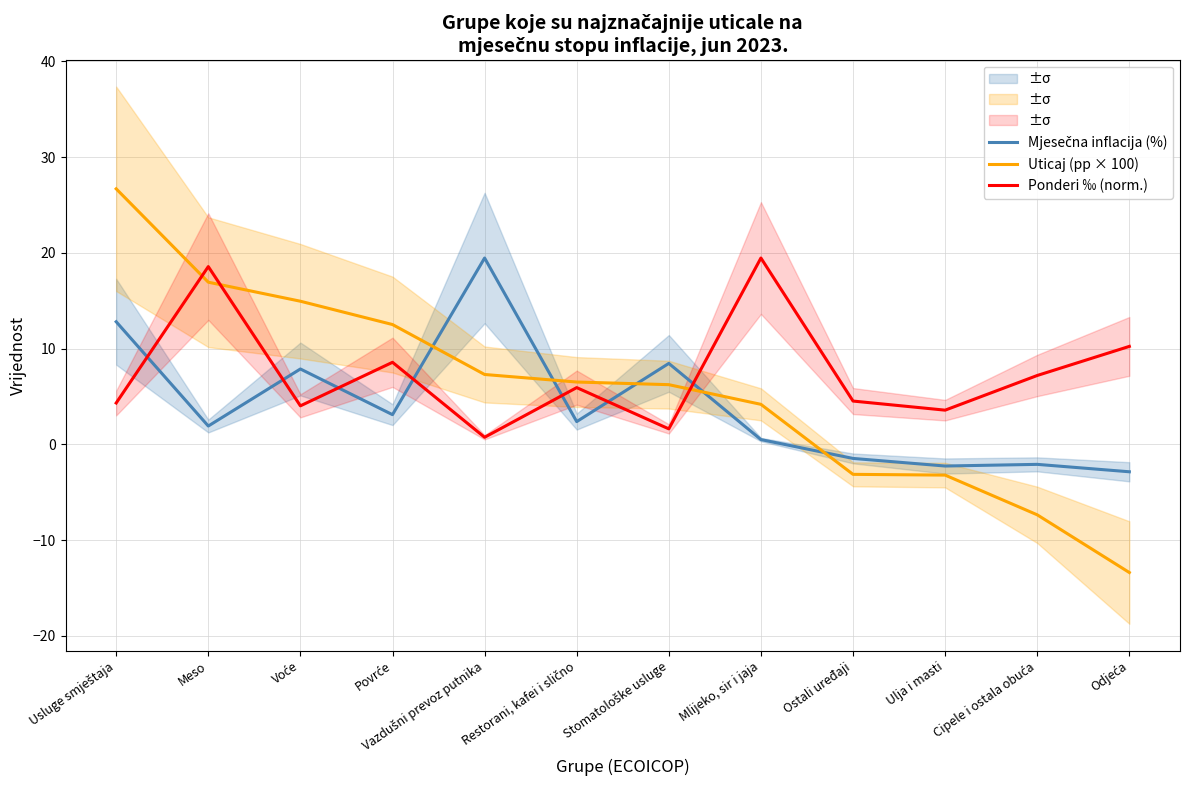

How many data points in Ponderi ‰ (norm.) are less than 5?

6